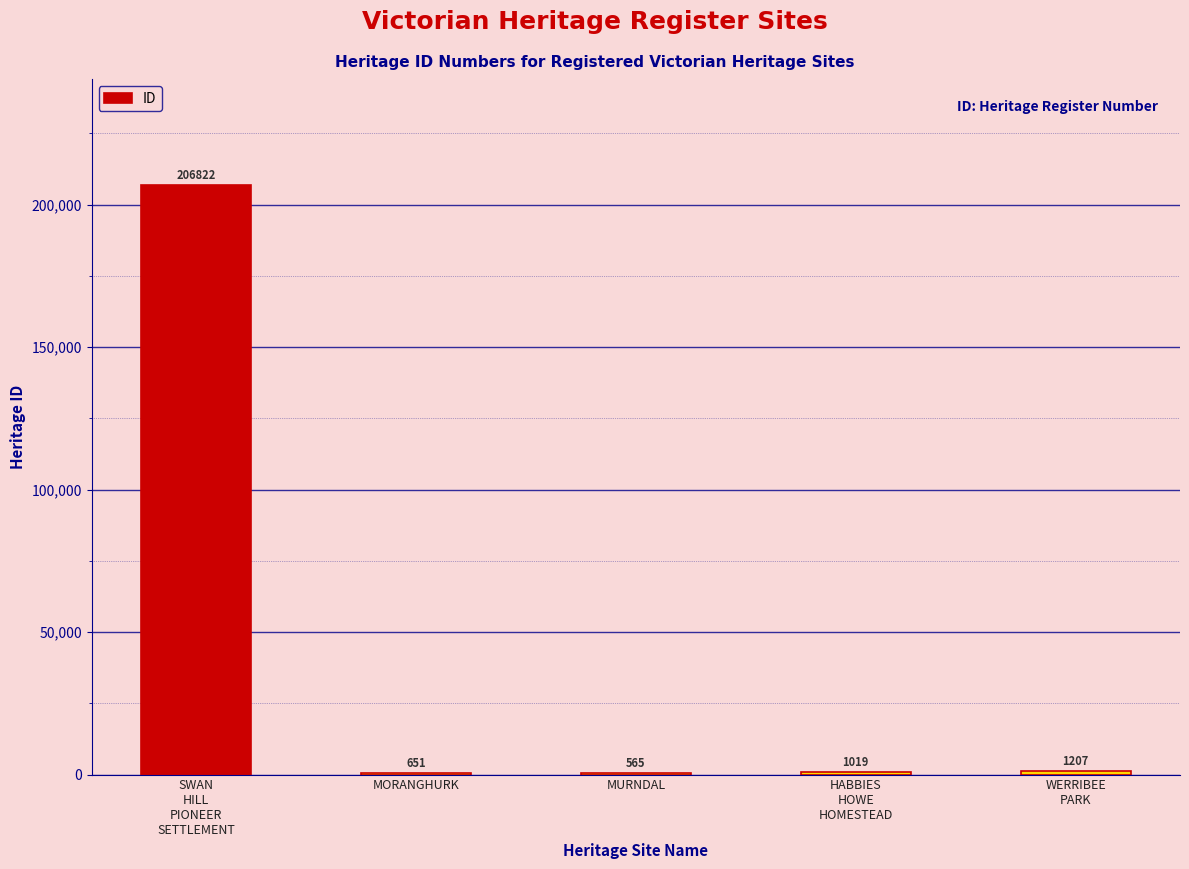

Are the bars horizontal?

No